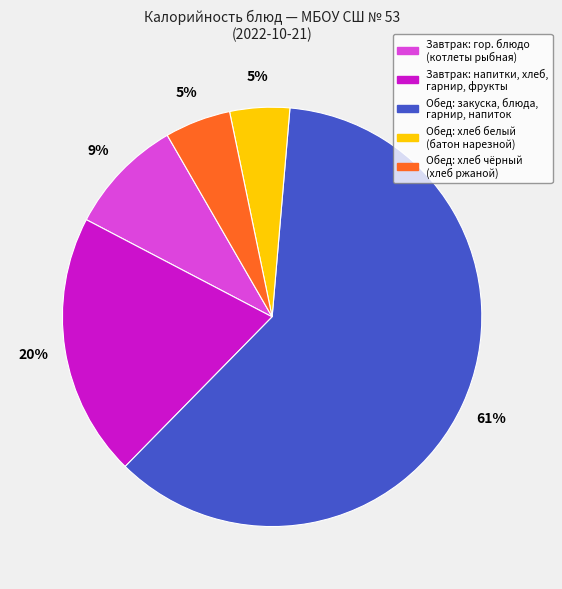

Does any single category account for the majority?

Yes